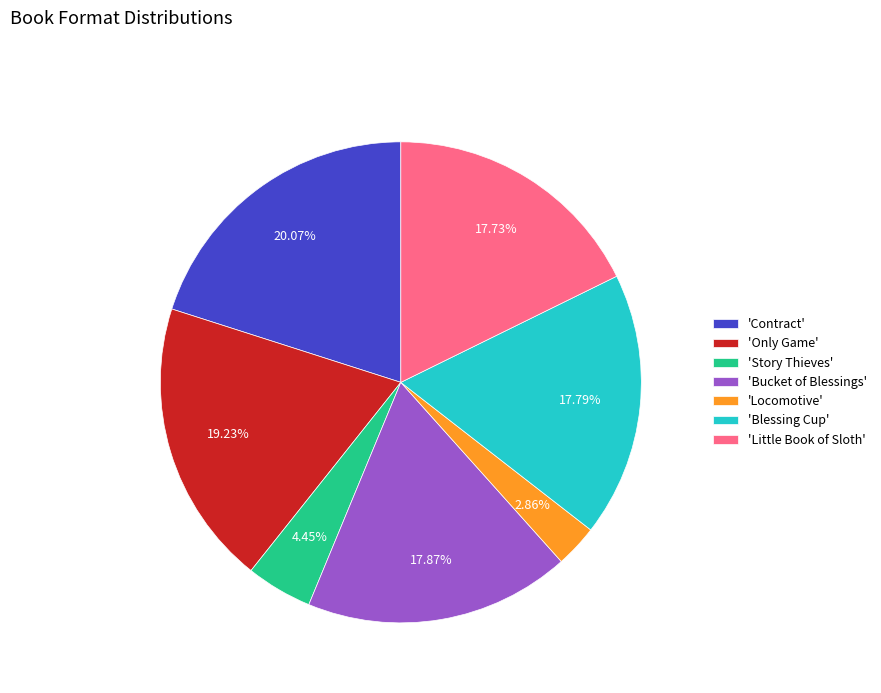

What is the ratio of the value at 'Story Thieves' to the value at 'Locomotive'?

1.6